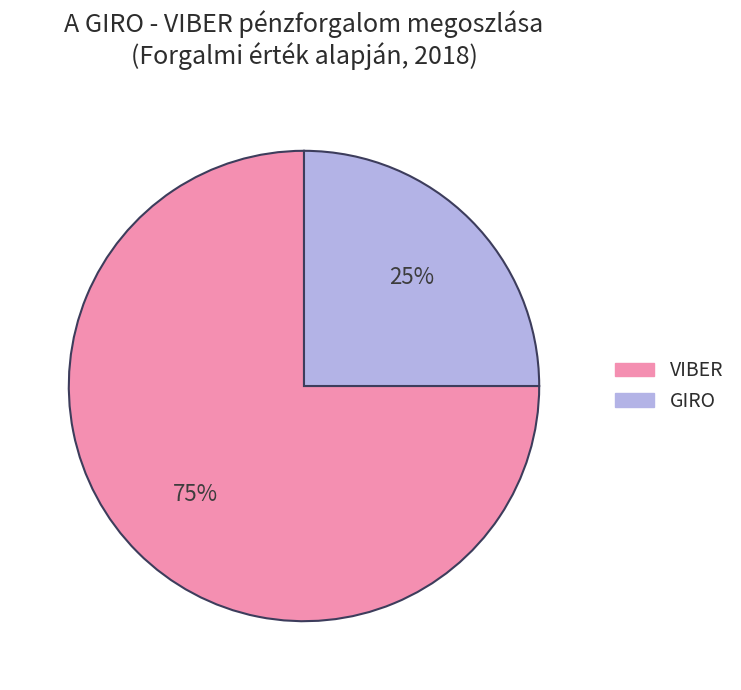

True or false: GIRO accounts for 18% of the total.

False